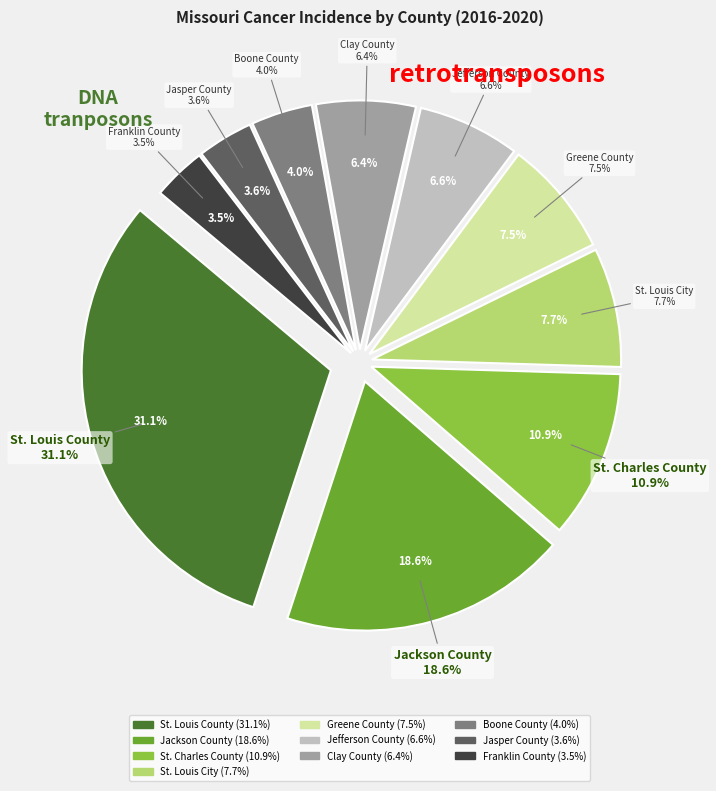

To the nearest percent, what percentage of the pie is Jefferson County?

7%